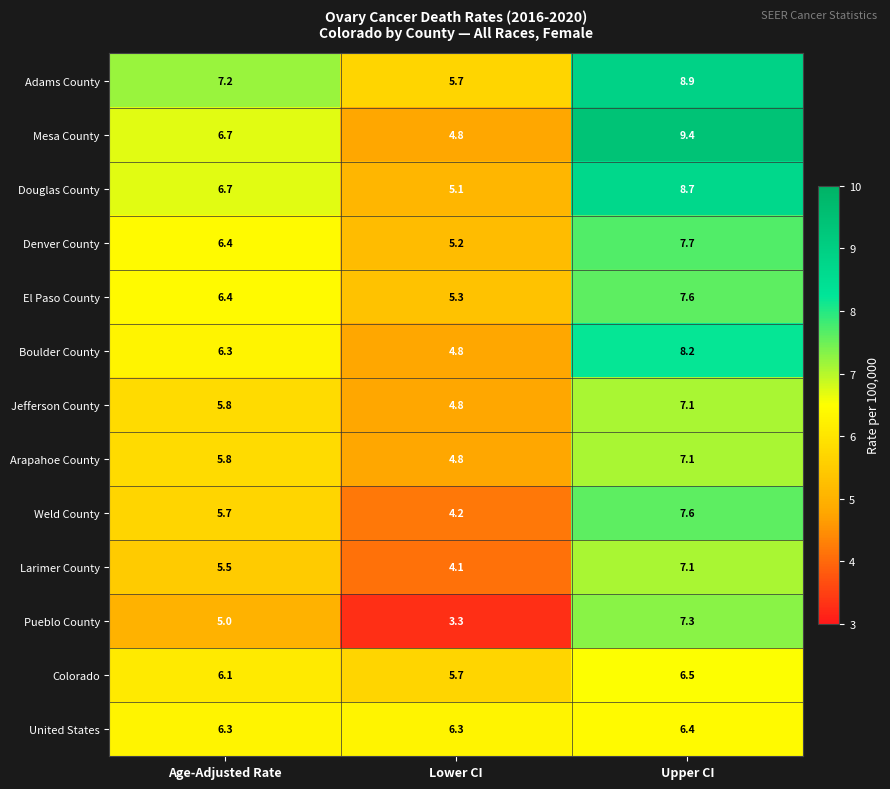

At which category does the chart reach its peak across all series?

Upper CI